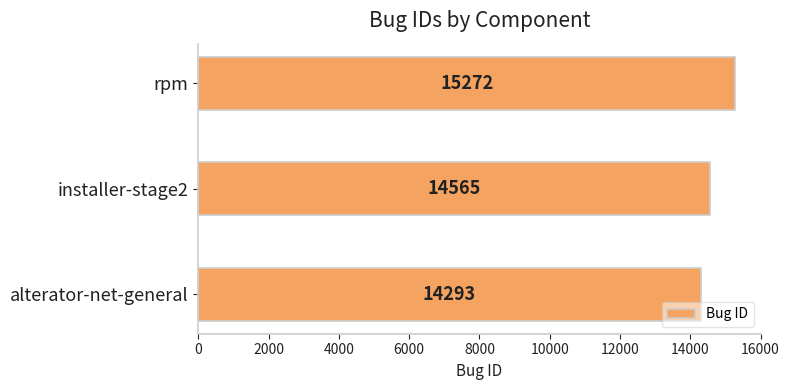

How many values are between 14293 and 15272?

3